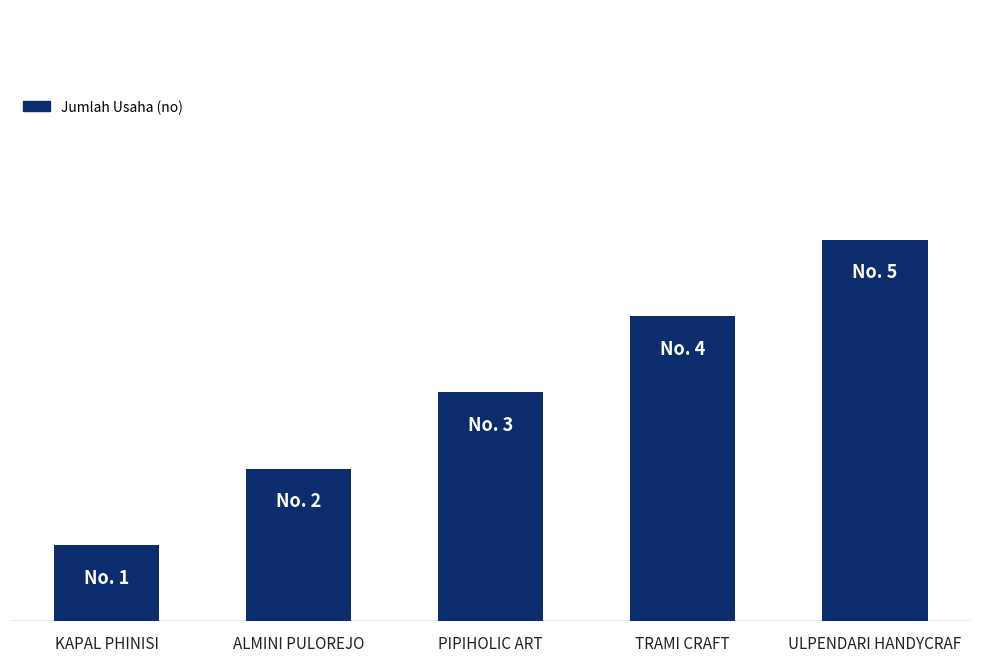

What is the value of the 1st bar from the left?

1